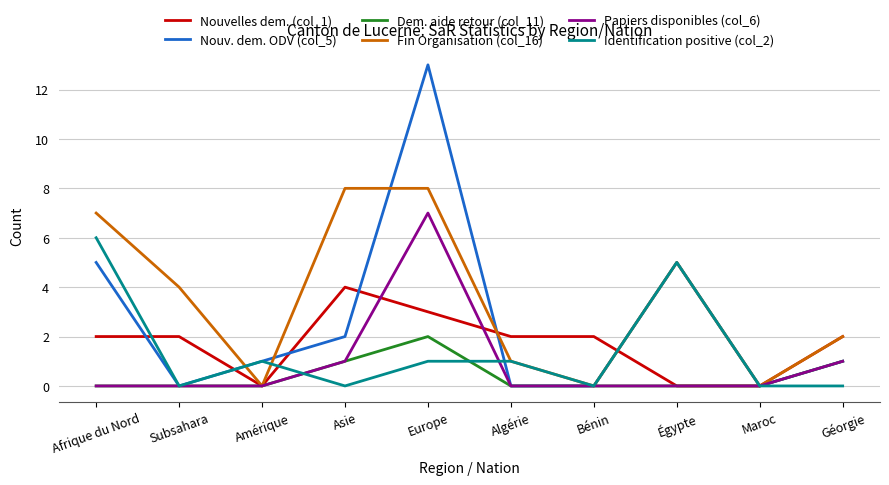

How many Nouvelles dem. (col_1) values are between 0 and 2?

8